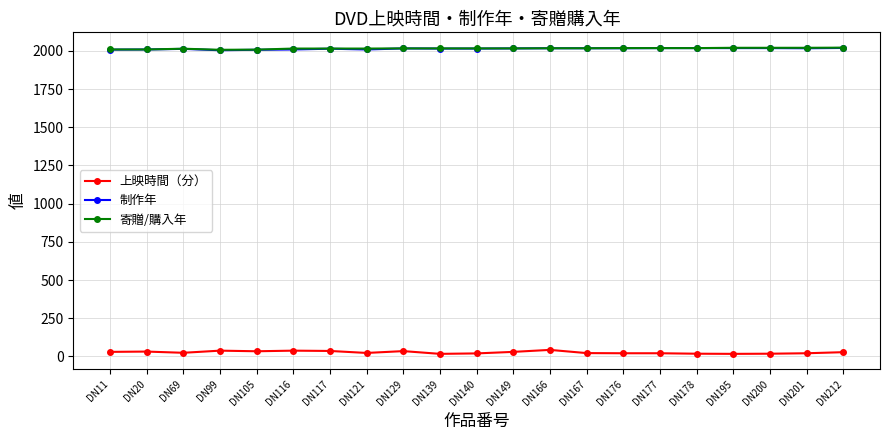

True or false: 上映時間（分） has more than 1 points higher than both neighbors.

True